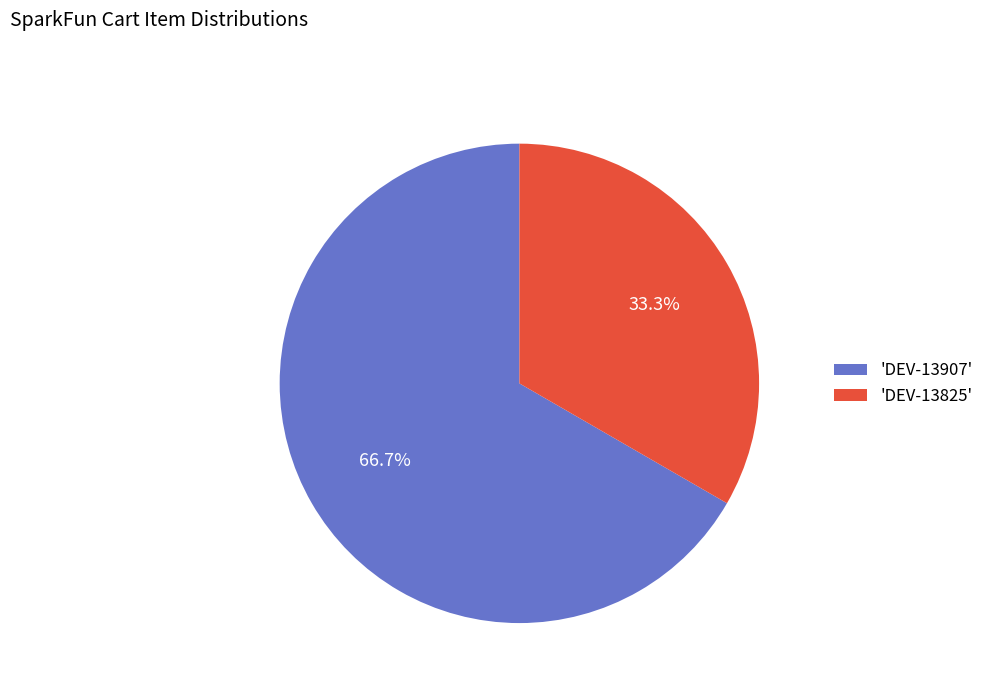

What is the smallest slice in the pie chart?

'DEV-13825'